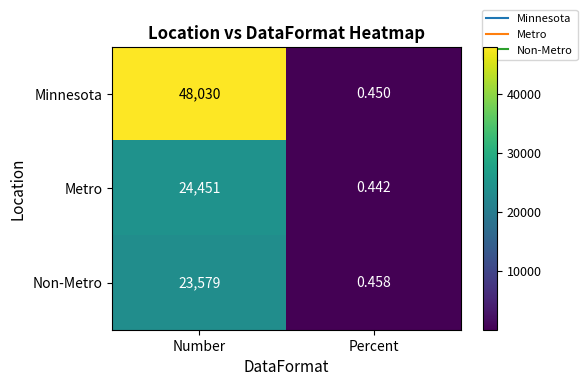

Which category has the highest value across all series?

Number